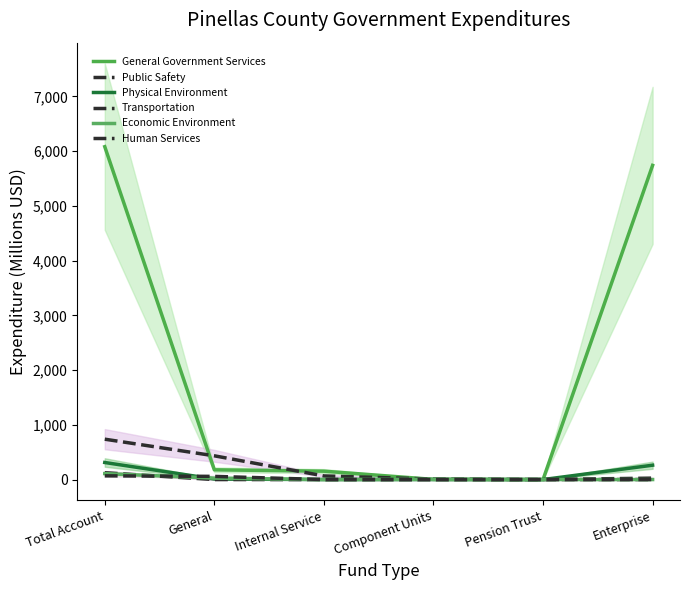

True or false: Public Safety and Transportation intersect in this chart.

False